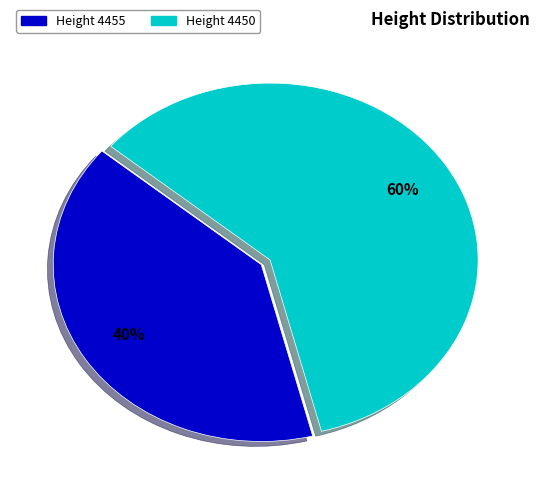

Does any single category account for the majority?

Yes